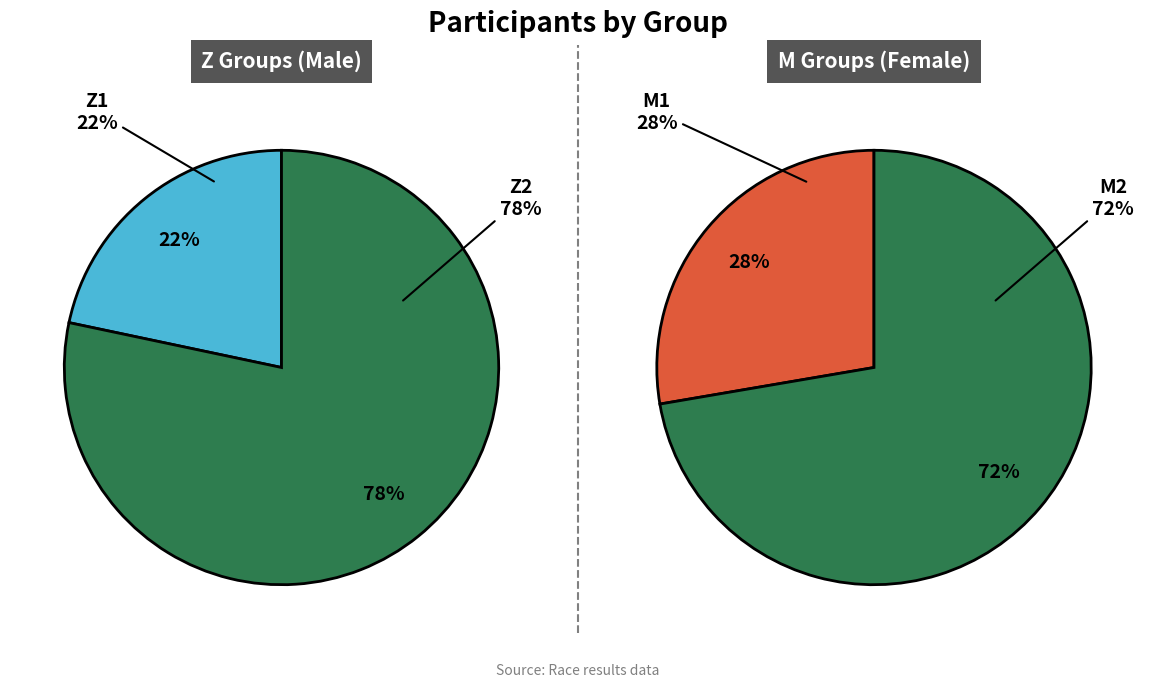

How many slices are in this pie chart?

4